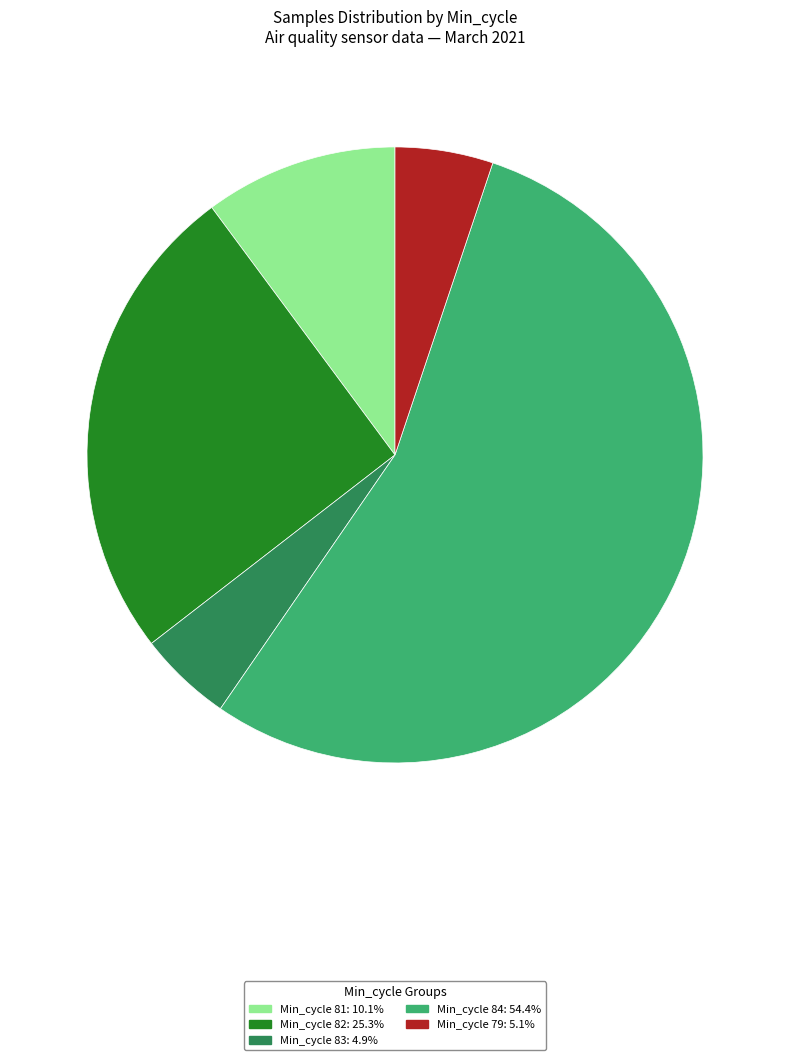

Does any single category account for the majority?

Yes